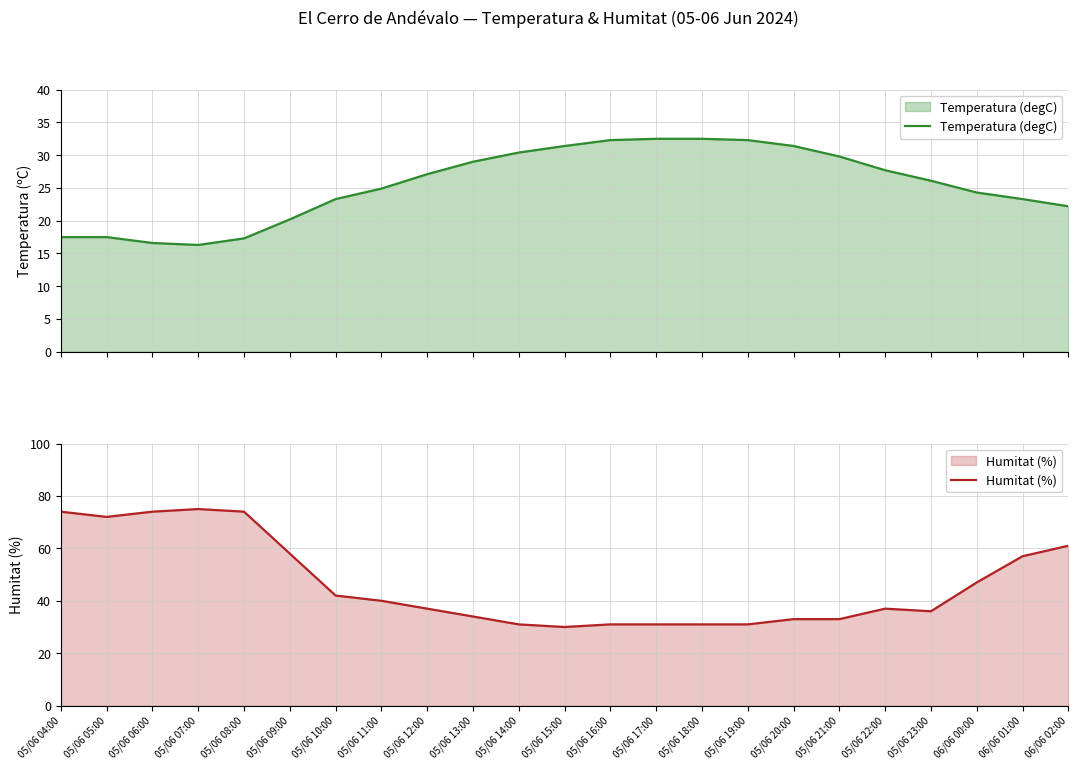

What is the total value across all series at 05/06 18:00?

63.5